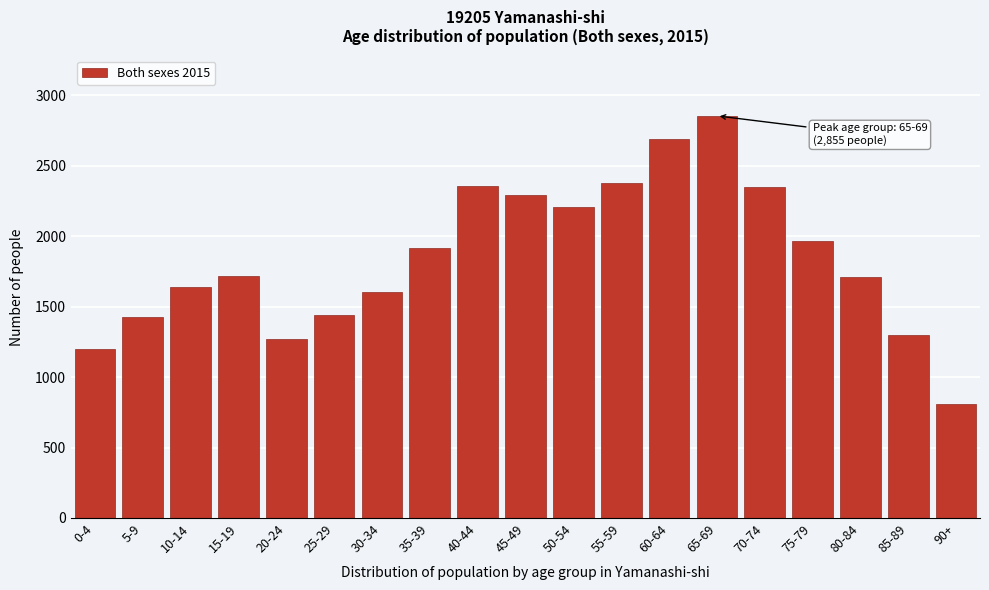

What is the smallest value displayed?

810